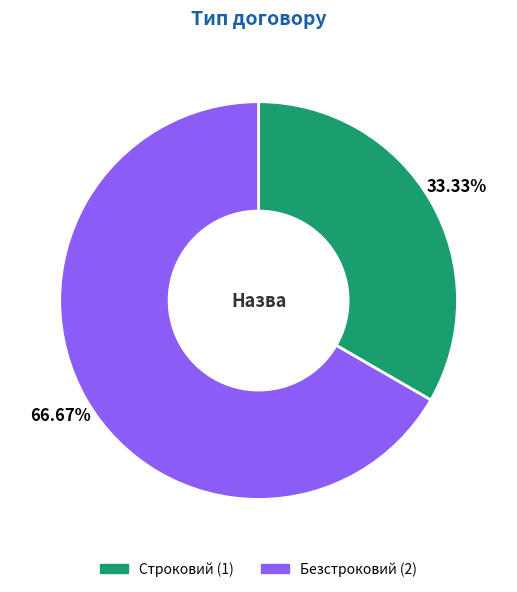

Which slice is the largest?

Безстроковий